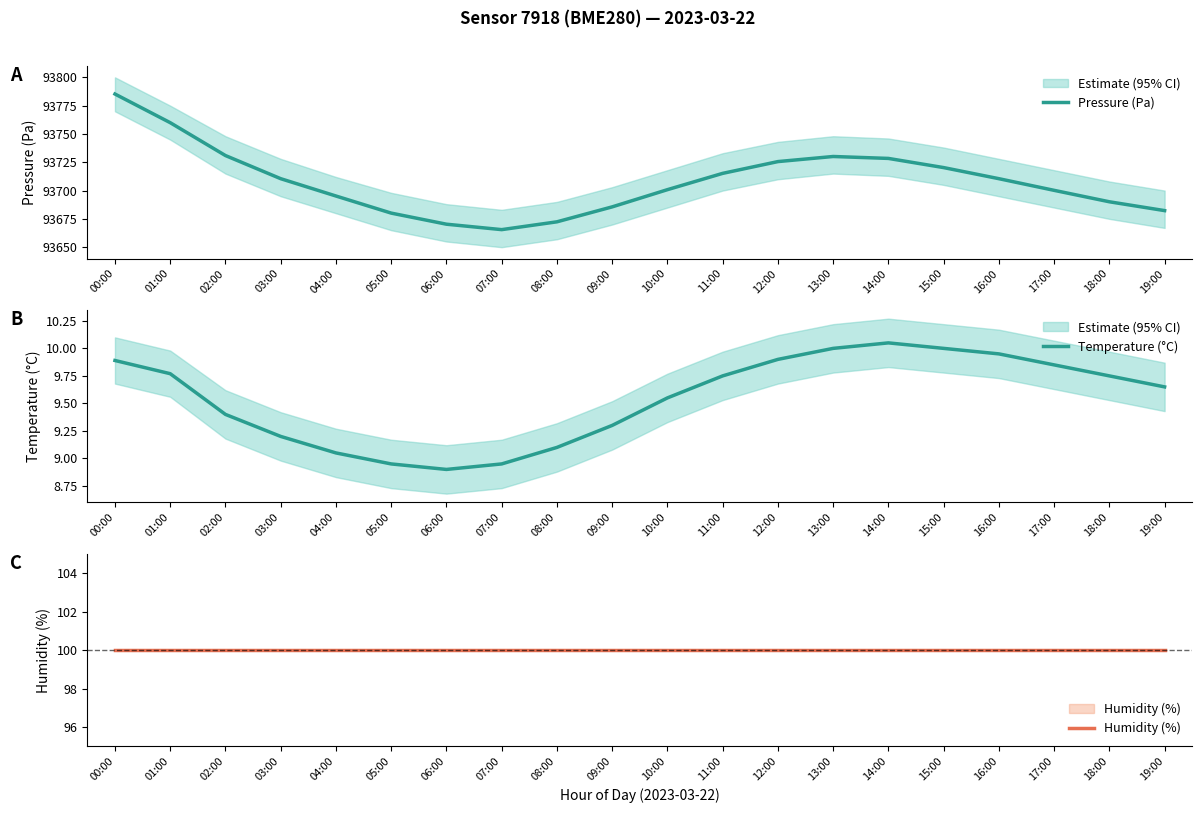

What is the difference between the highest and lowest values at 09:00?

93676.3